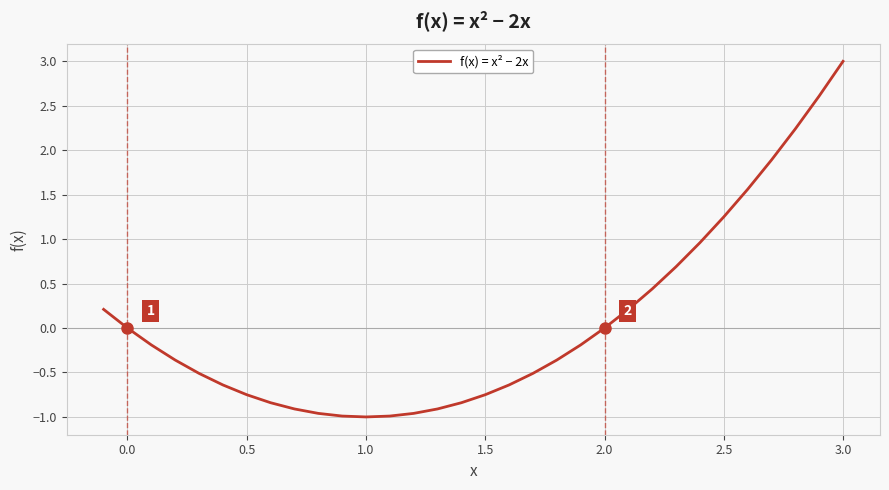

What is the difference between the maximum and minimum values?

4.0